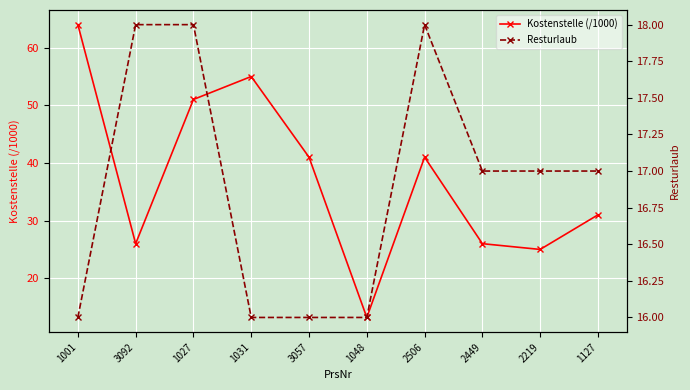

How many times do Kostenstelle (/1000) and Resturlaub cross each other?

2